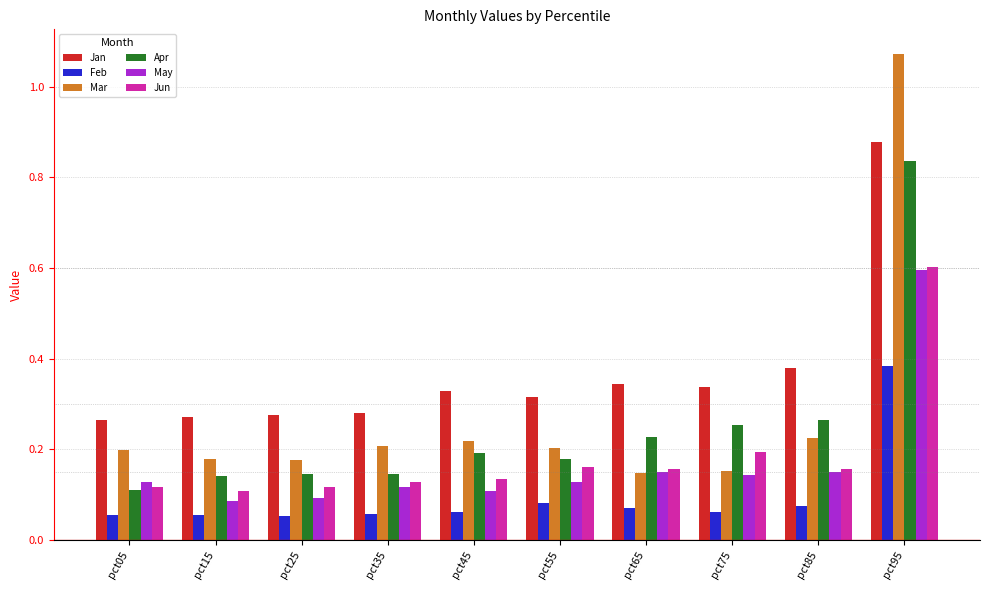

Which series has the largest total across all categories?

Jan